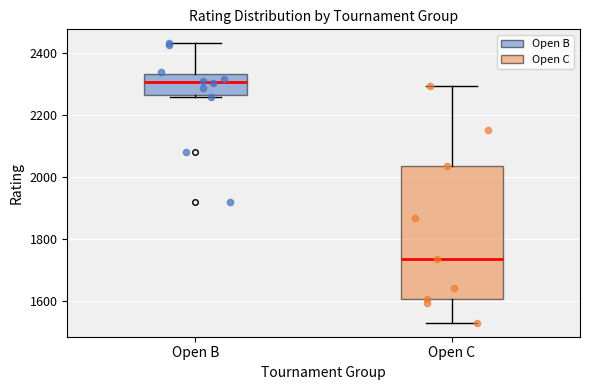

Which box has the lowest median line?

Open C